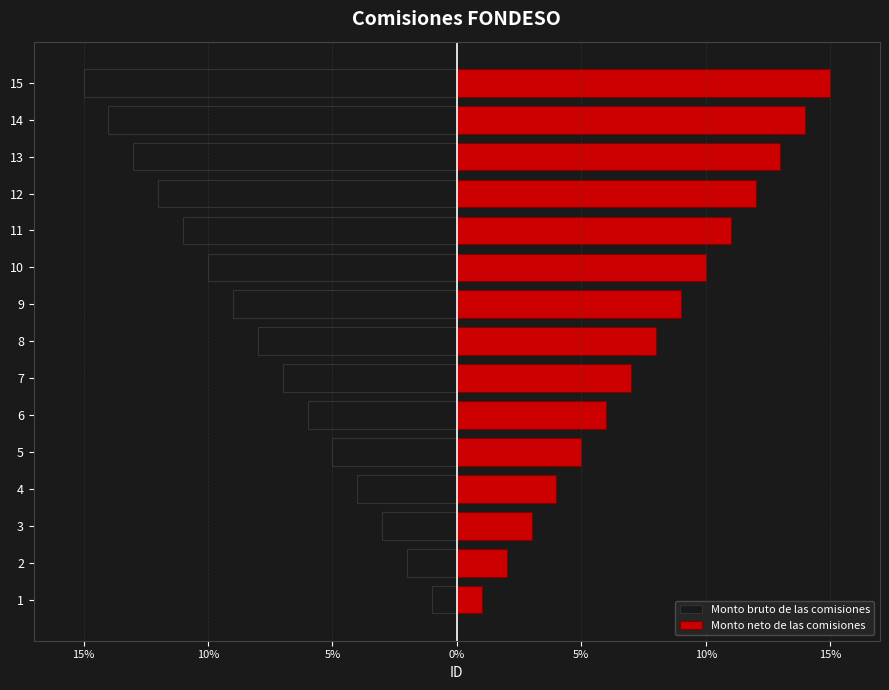

The value of Monto neto de las comisiones at 20% is 0. True or false?

False